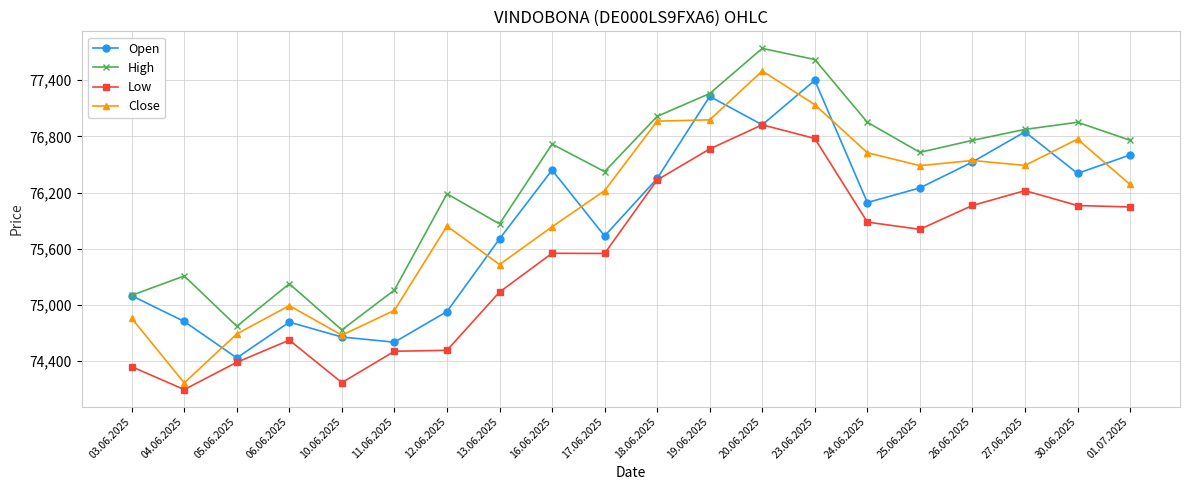

Which label corresponds to the largest value in the chart?

20.06.2025